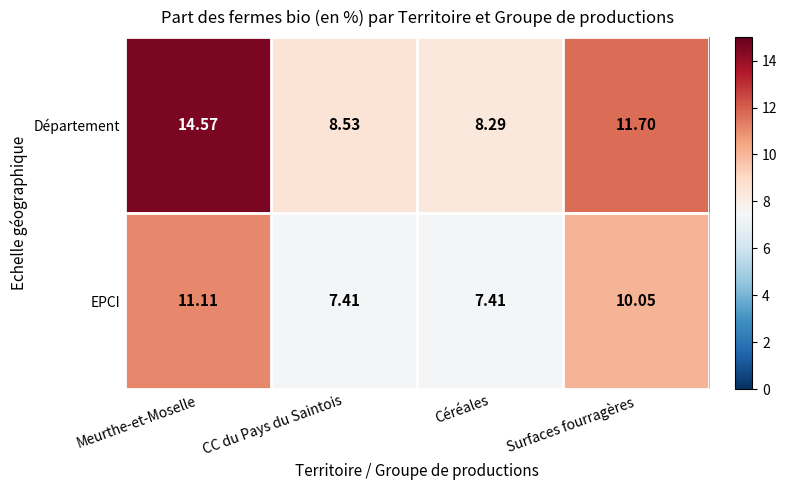

At which category is the sum across all series the highest?

Meurthe-et-Moselle